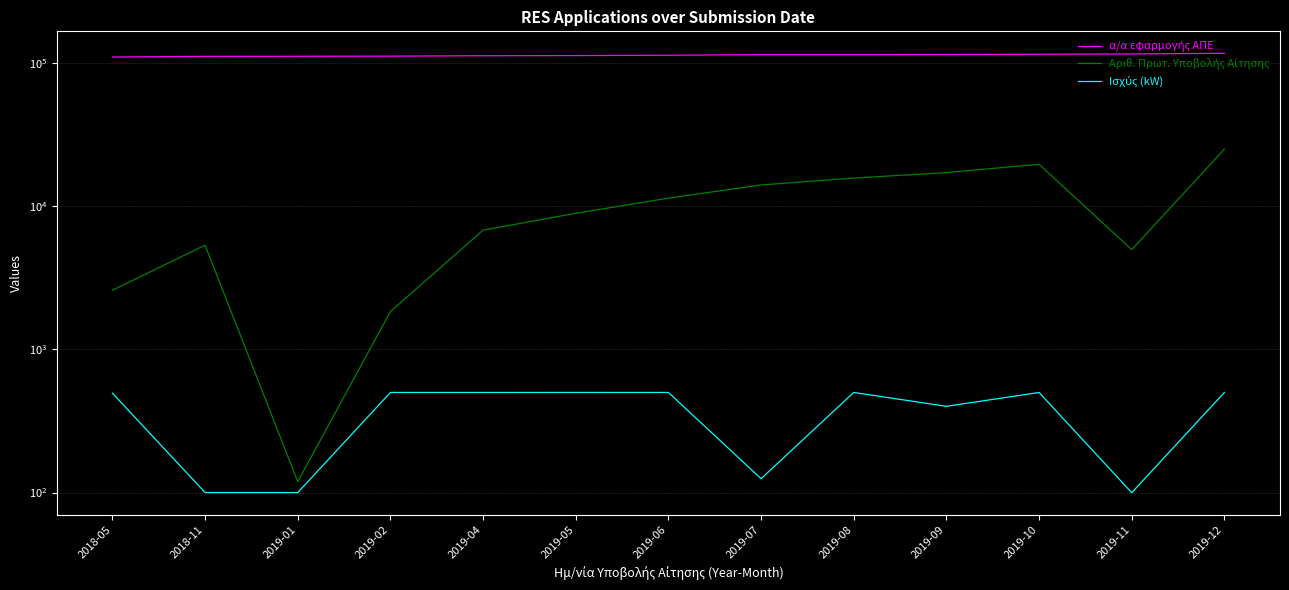

True or false: Αριθ. Πρωτ. Υποβολής Αίτησης and Ισχύς (kW) intersect in this chart.

False